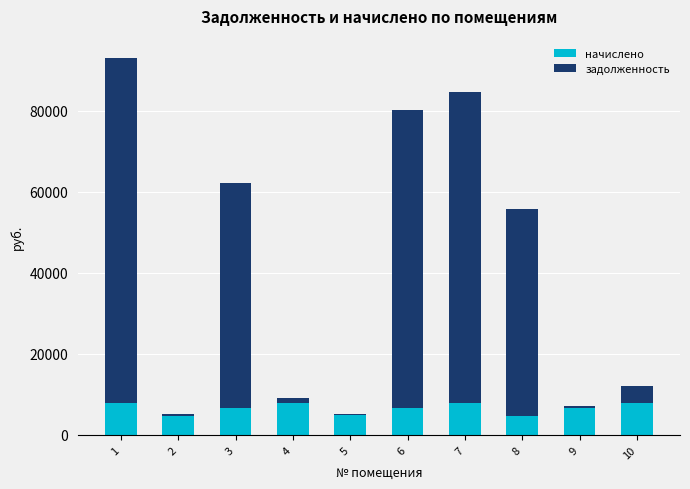

The value of начислено at 10 is 7854.6. True or false?

True